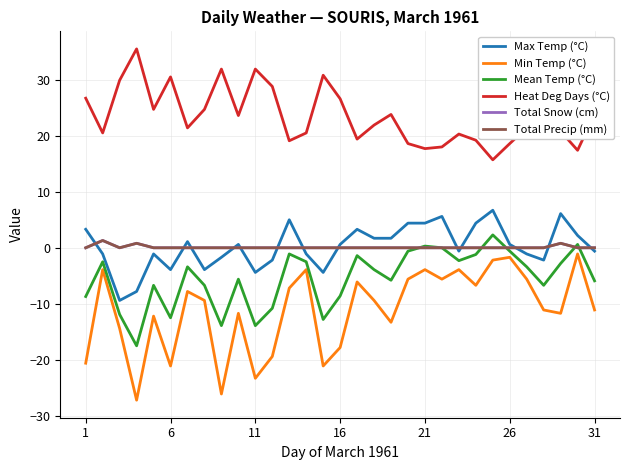

What is the smallest value displayed?

-27.2